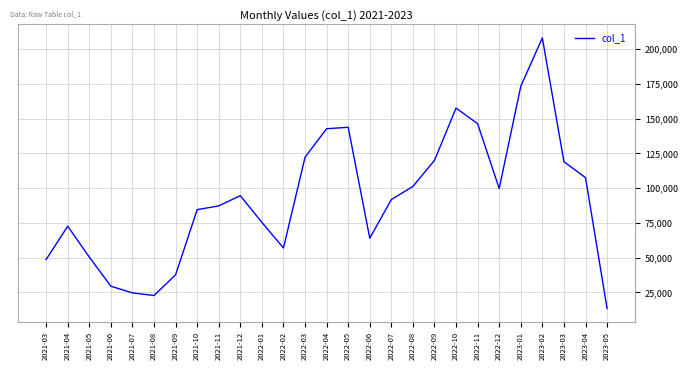

What value does the data have at 2023-02, to the nearest 10?

208120